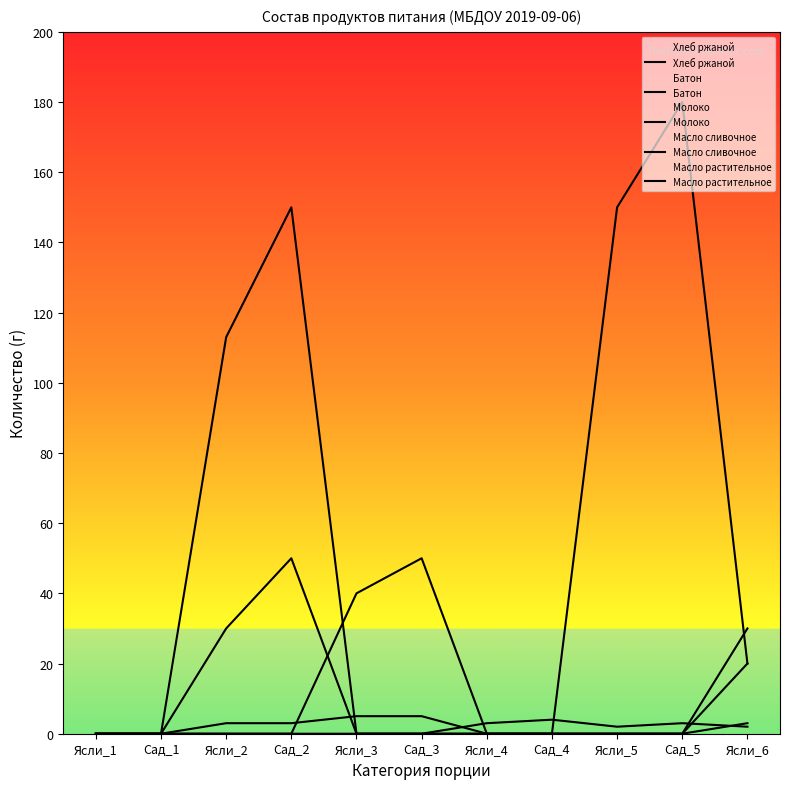

What are all the series names shown in the legend?

Хлеб ржаной, Батон, Молоко, Масло сливочное, Масло растительное